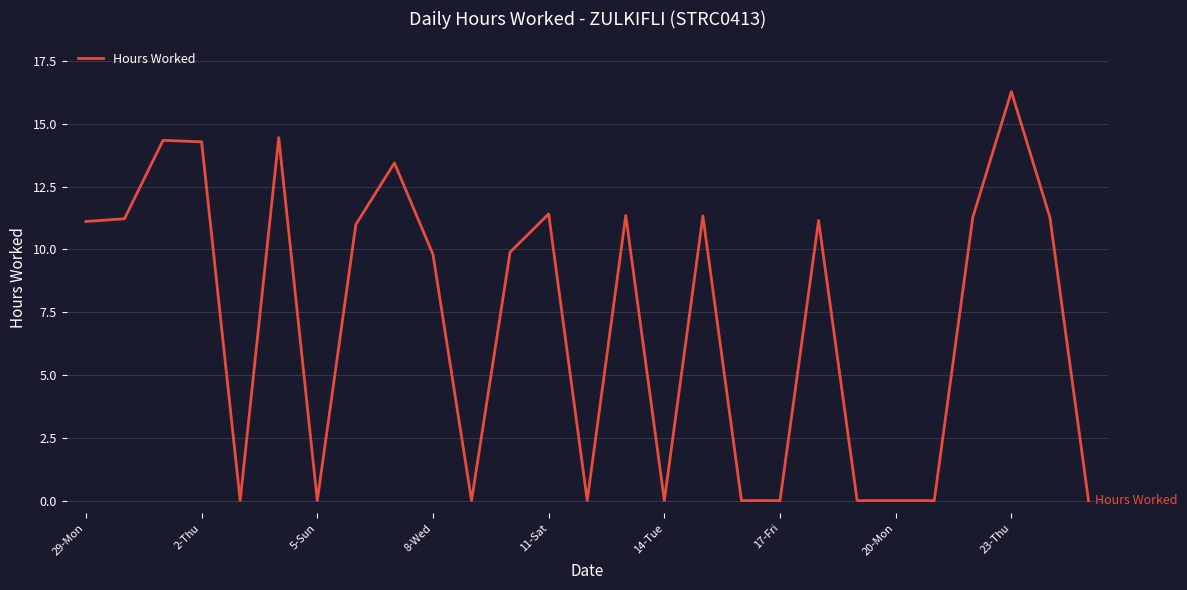

What is the maximum value shown in the chart?

16.3